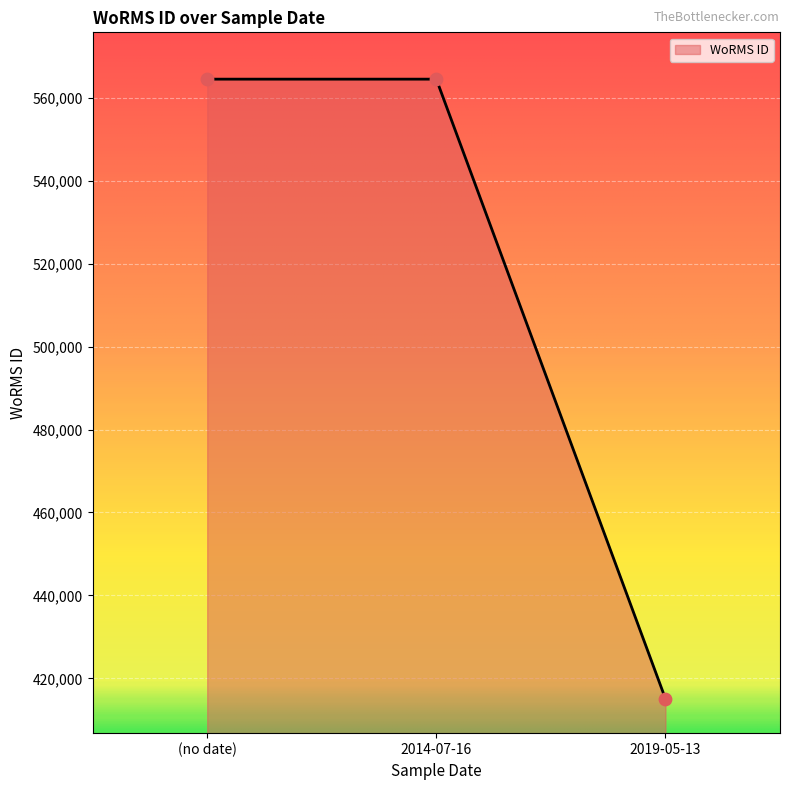

Approximately how many times larger is the value at (no date) compared to 2014-07-16?

1.0